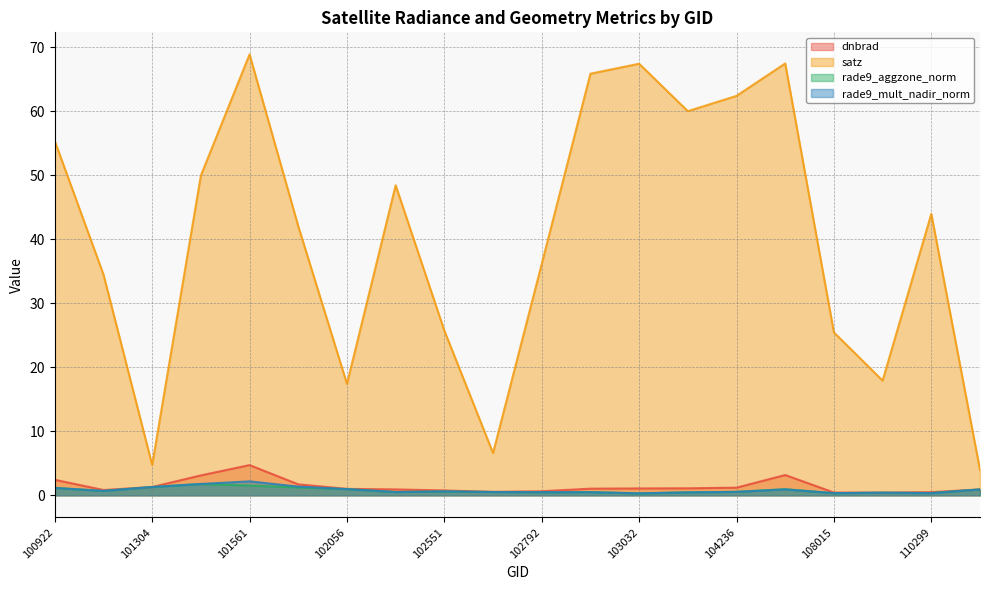

Where is the first local minimum for dnbrad?

101181